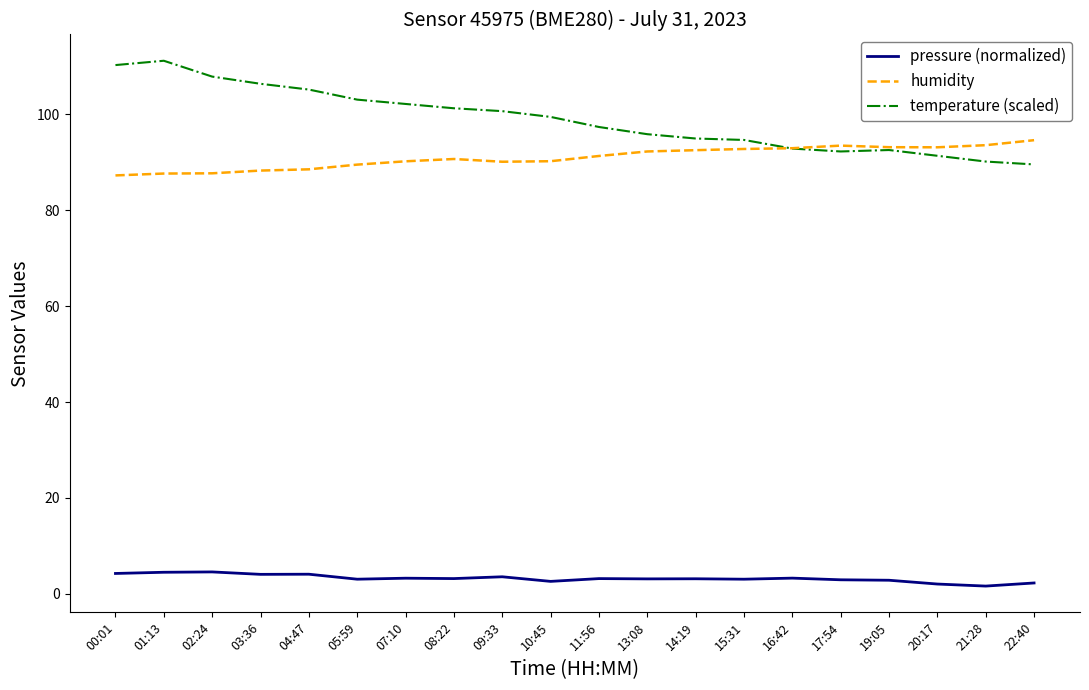

What is the average value of the pressure (normalized) series?

3.3